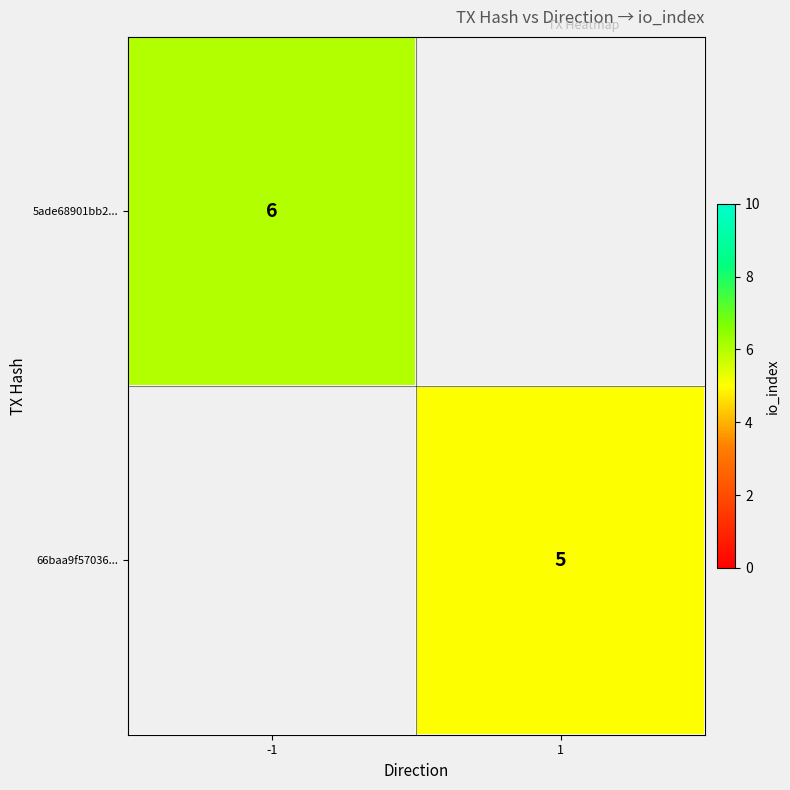

Is the value of 5ade68901bb2... at -1 greater than the value of 66baa9f57036... at 1?

Yes